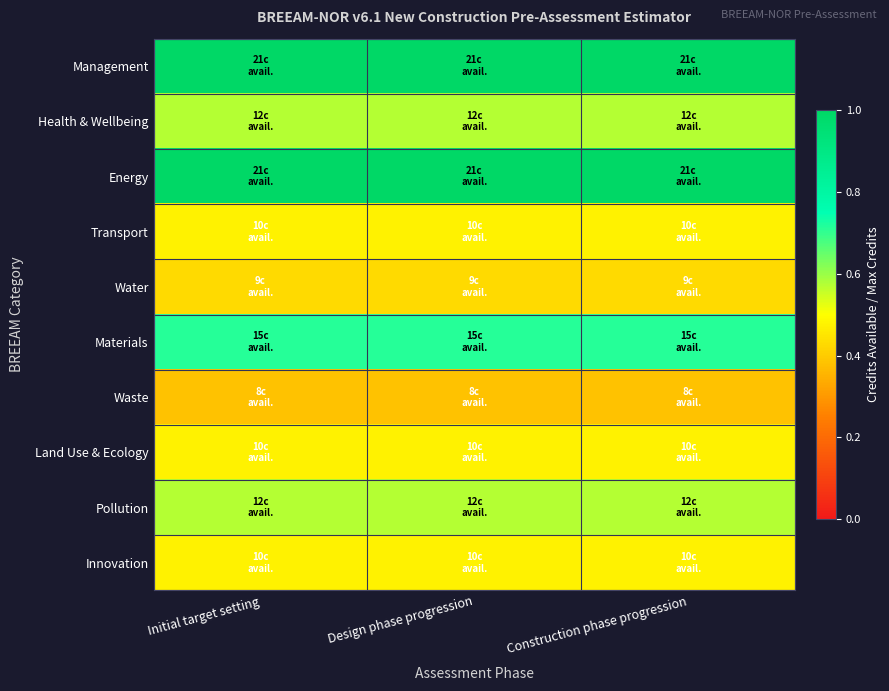

Reading right to left, transcribe all the data shown in this chart.

Management: Construction phase progression=1.0	Design phase progression=1.0	Initial target setting=1.0
Health & Wellbeing: Construction phase progression=0.6	Design phase progression=0.6	Initial target setting=0.6
Energy: Construction phase progression=1.0	Design phase progression=1.0	Initial target setting=1.0
Transport: Construction phase progression=0.5	Design phase progression=0.5	Initial target setting=0.5
Water: Construction phase progression=0.4	Design phase progression=0.4	Initial target setting=0.4
Materials: Construction phase progression=0.7	Design phase progression=0.7	Initial target setting=0.7
Waste: Construction phase progression=0.4	Design phase progression=0.4	Initial target setting=0.4
Land Use & Ecology: Construction phase progression=0.5	Design phase progression=0.5	Initial target setting=0.5
Pollution: Construction phase progression=0.6	Design phase progression=0.6	Initial target setting=0.6
Innovation: Construction phase progression=0.5	Design phase progression=0.5	Initial target setting=0.5